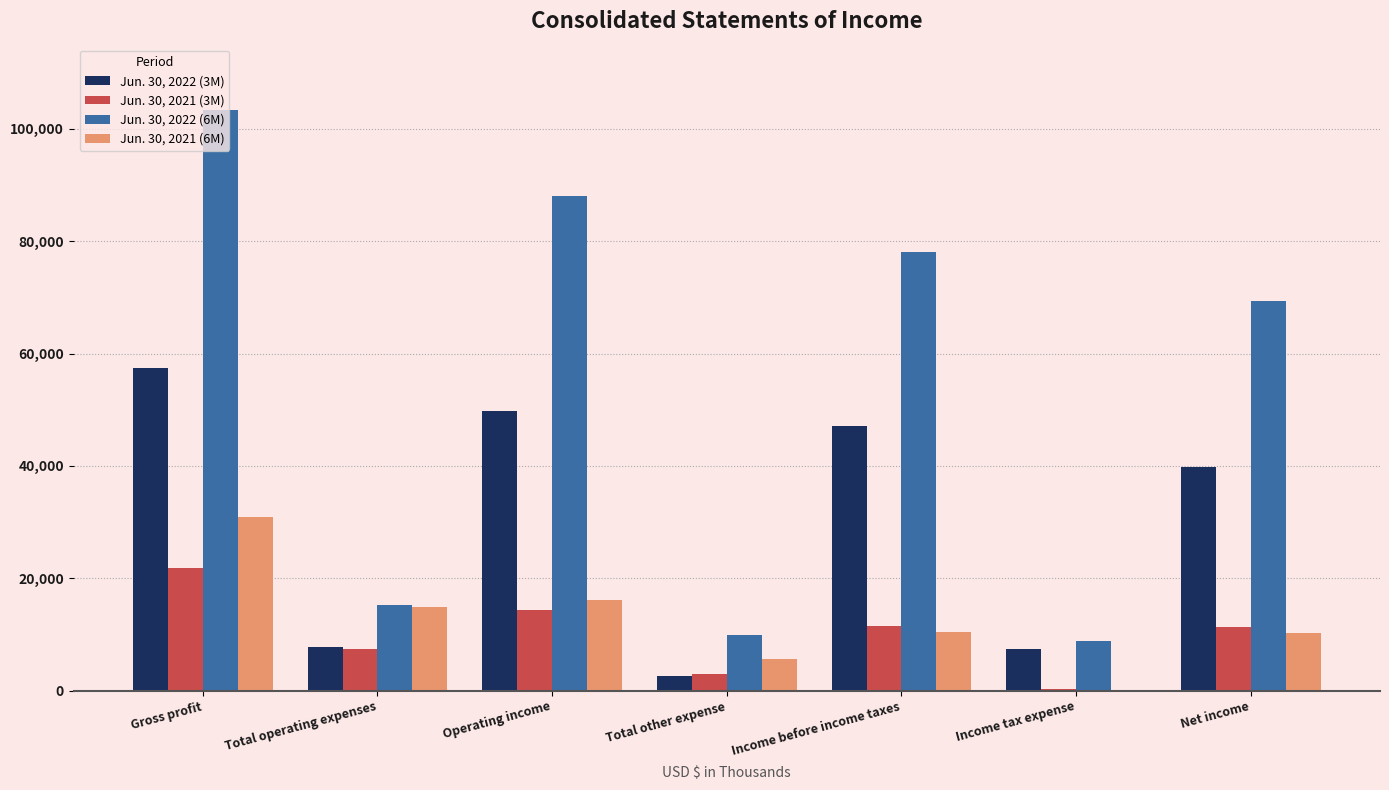

The Jun. 30, 2021 (3M) series shows 2877 at Total other expense. True or false?

True